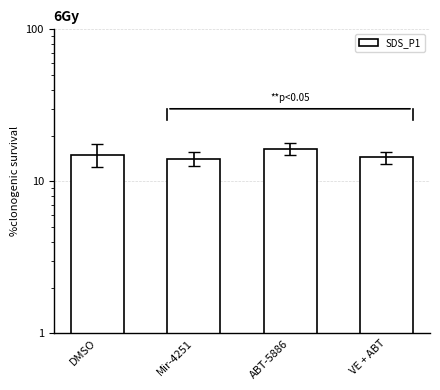

The chart shows a value of 6.5 at ABT-5886. True or false?

False